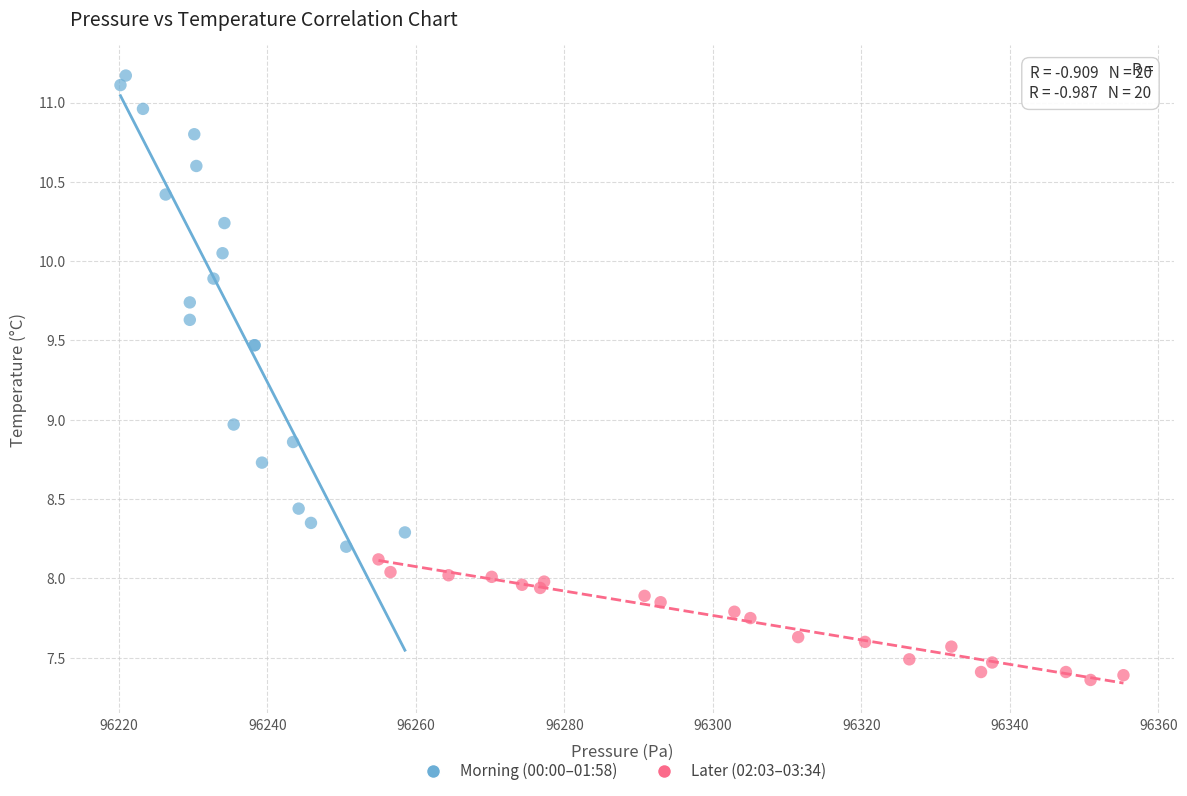

Which series reaches the minimum Y coordinate?

Later (02:03–03:34)